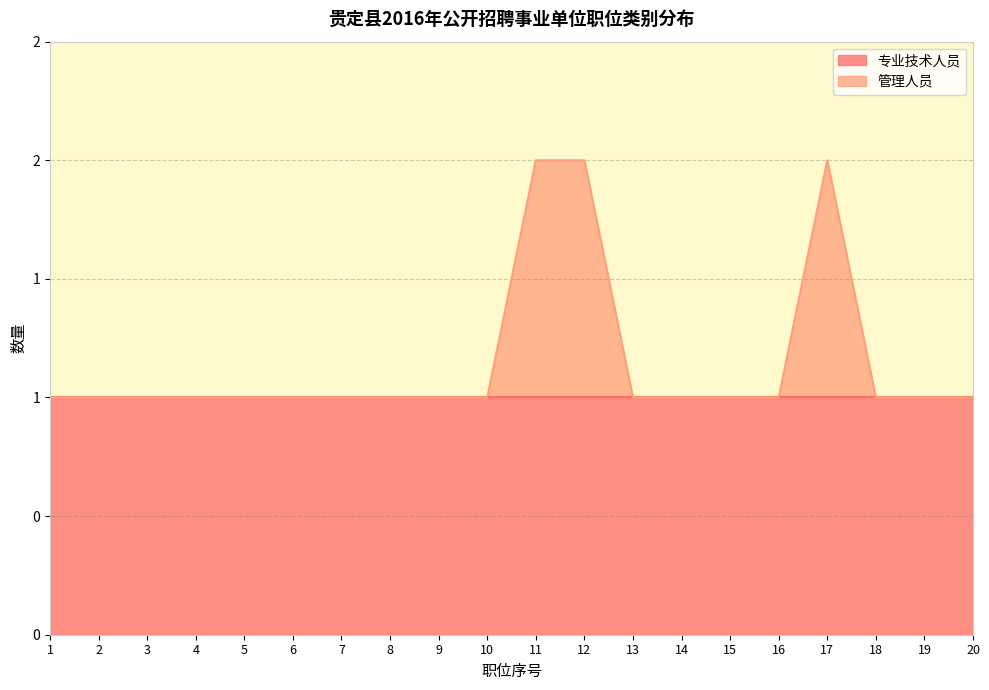

List the labels in order of value, smallest first.

1, 2, 3, 4, 5, 6, 7, 8, 9, 10, 13, 14, 15, 16, 18, 19, 20, 11, 12, 17